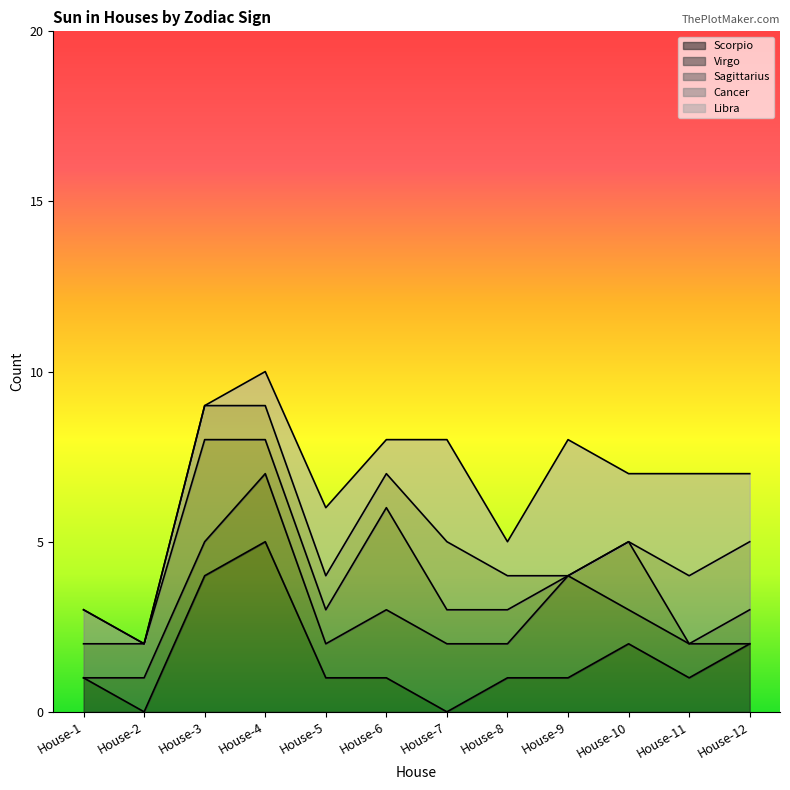

What is the sum of all Virgo values?

15